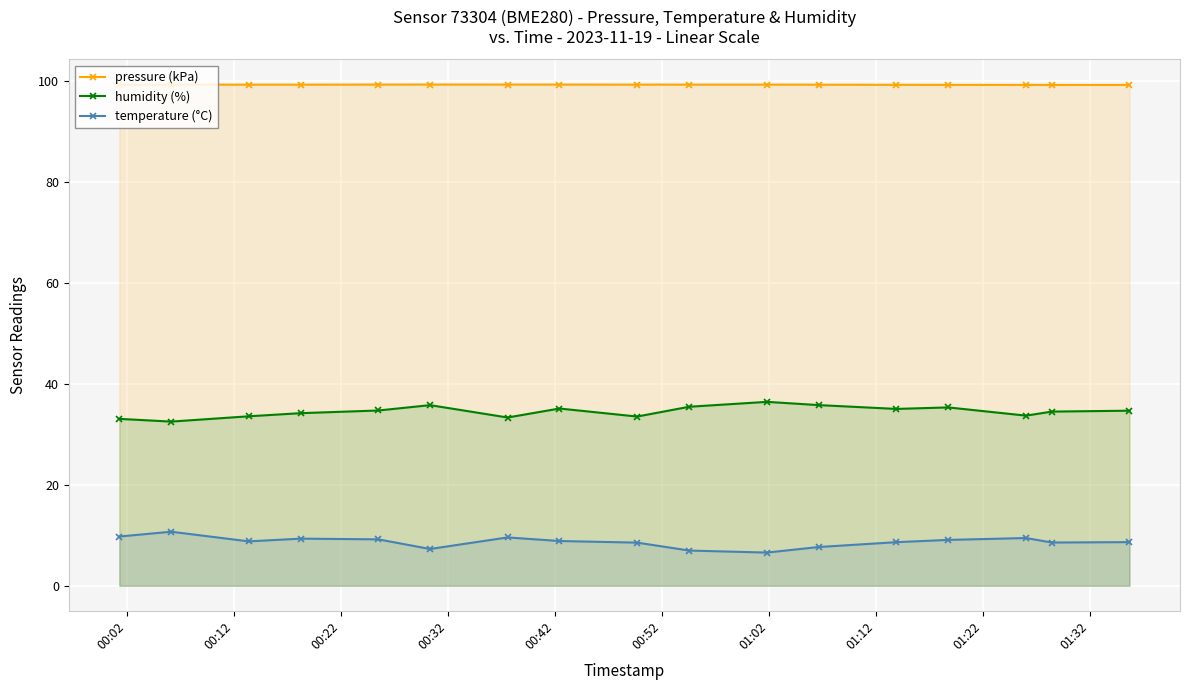

What is the sum of all pressure (kPa) values?

1687.6